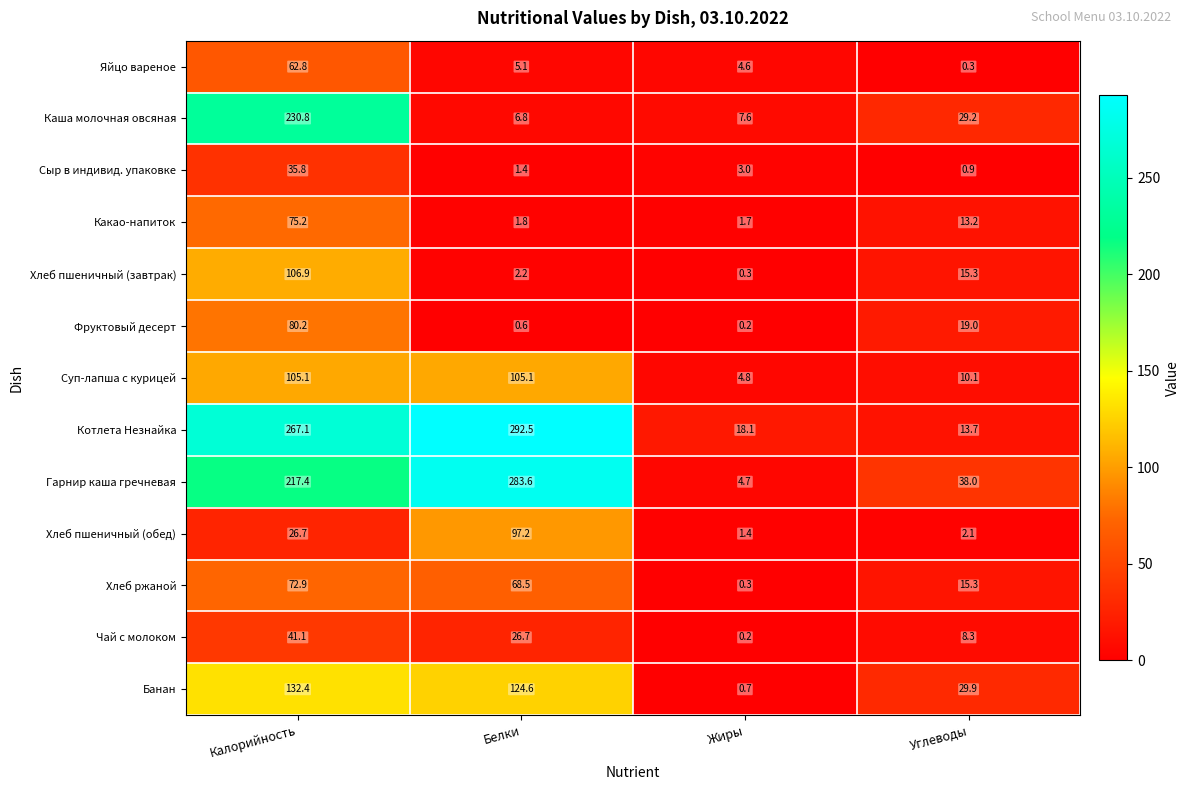

At which label is Банан closest to 66?

Углеводы